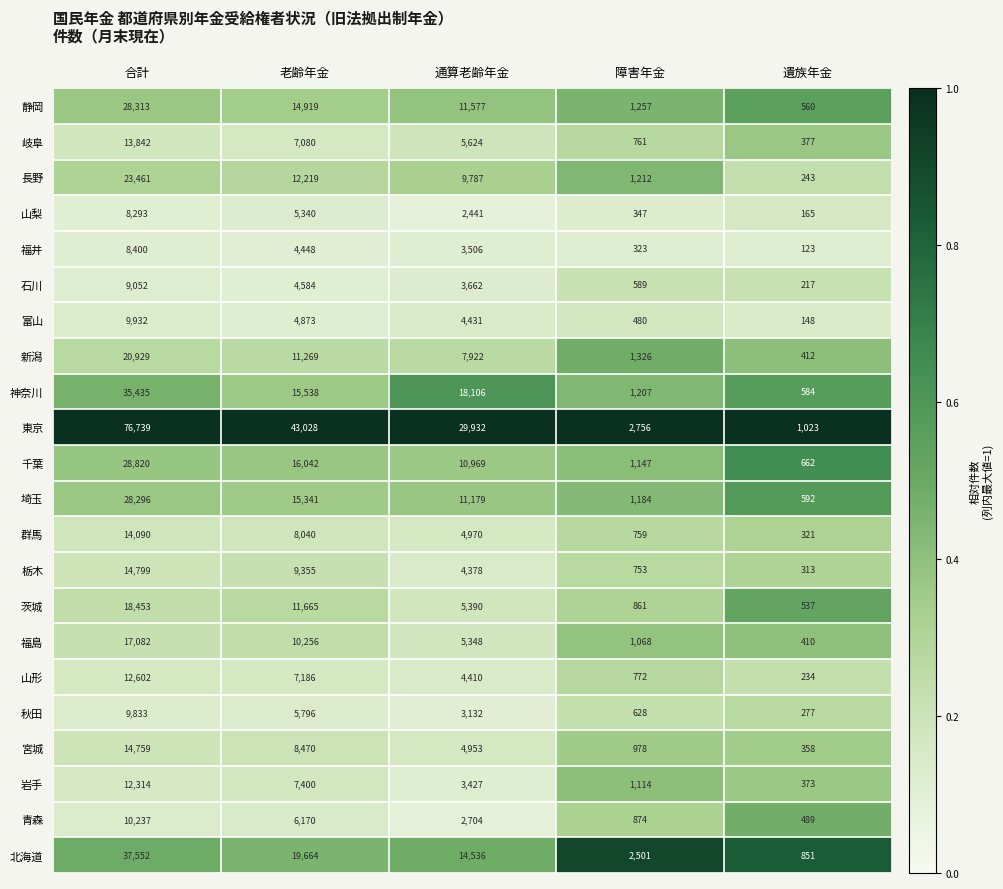

At which label is 秋田 closest to 5055?

老齢年金